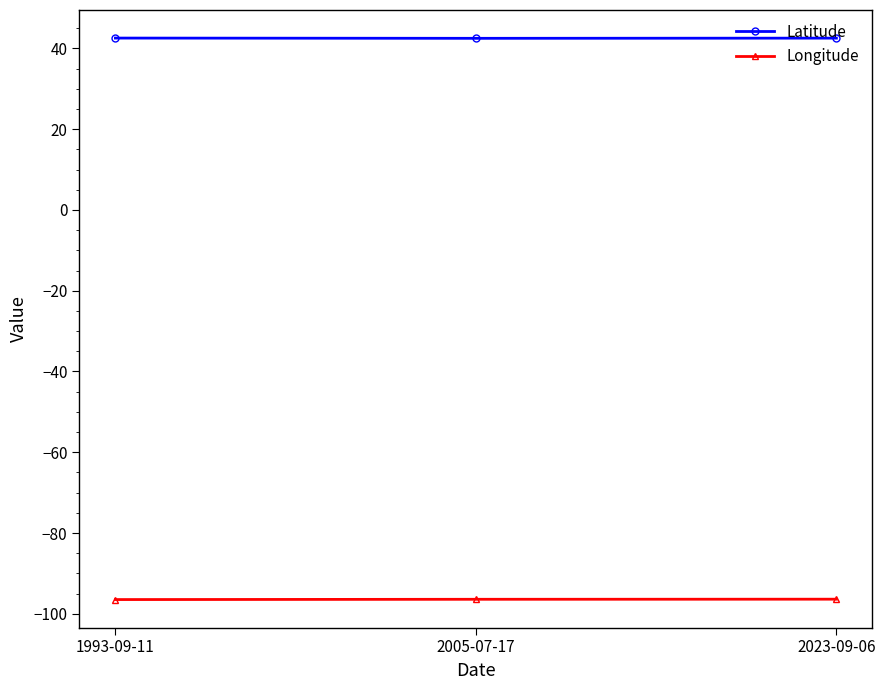

The value of Longitude at 2023-09-06 is -33.1. True or false?

False